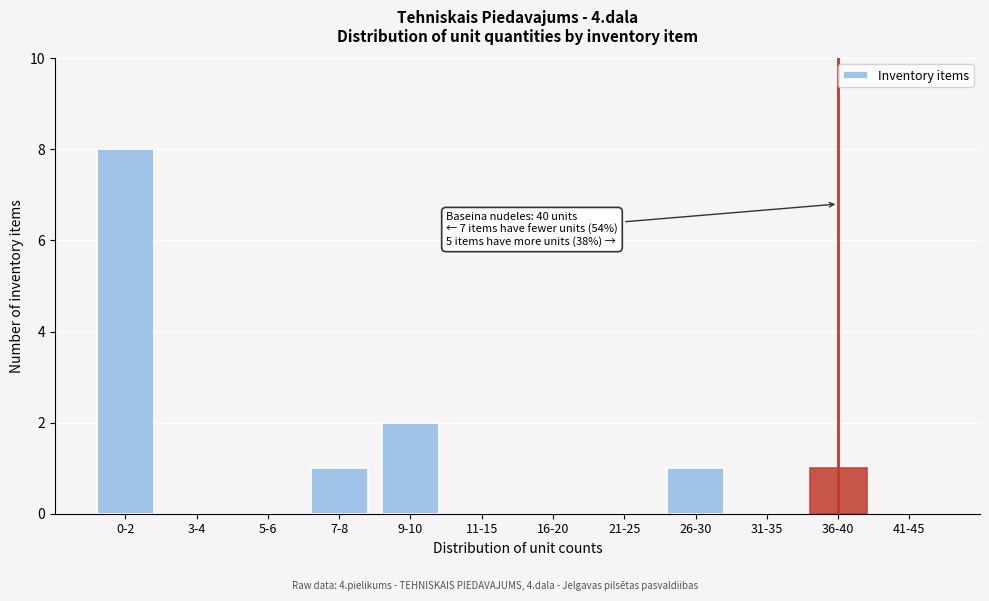

Reading right to left, transcribe all the data shown in this chart.

41-45=0	36-40=1	31-35=0	26-30=1	21-25=0	16-20=0	11-15=0	9-10=2	7-8=1	5-6=0	3-4=0	0-2=8